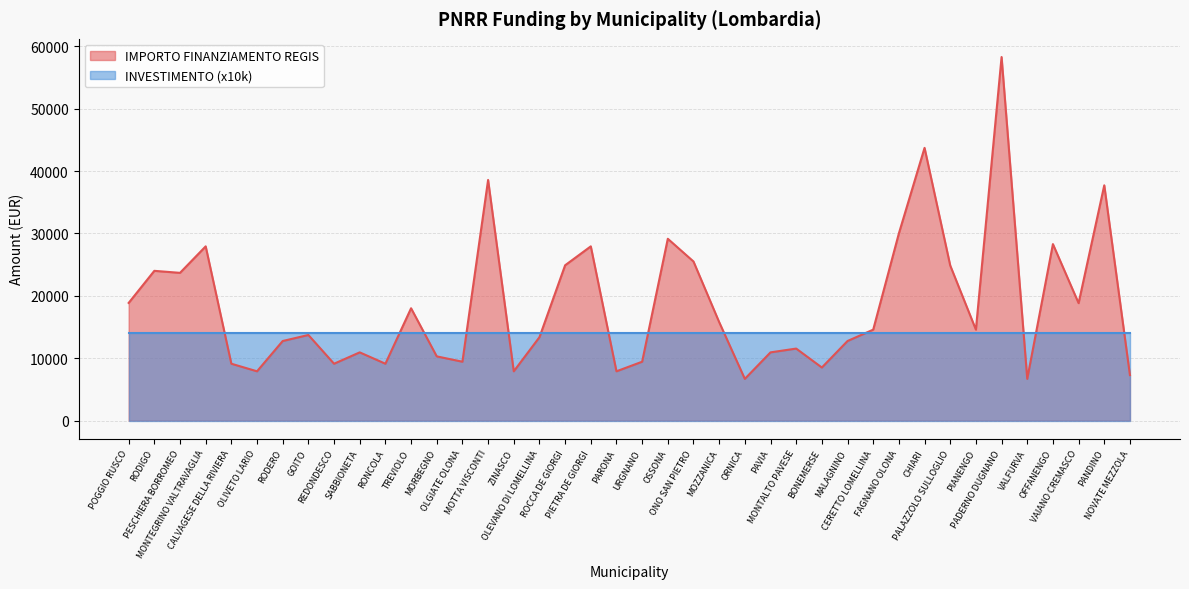

How many data points are above 14568?

18